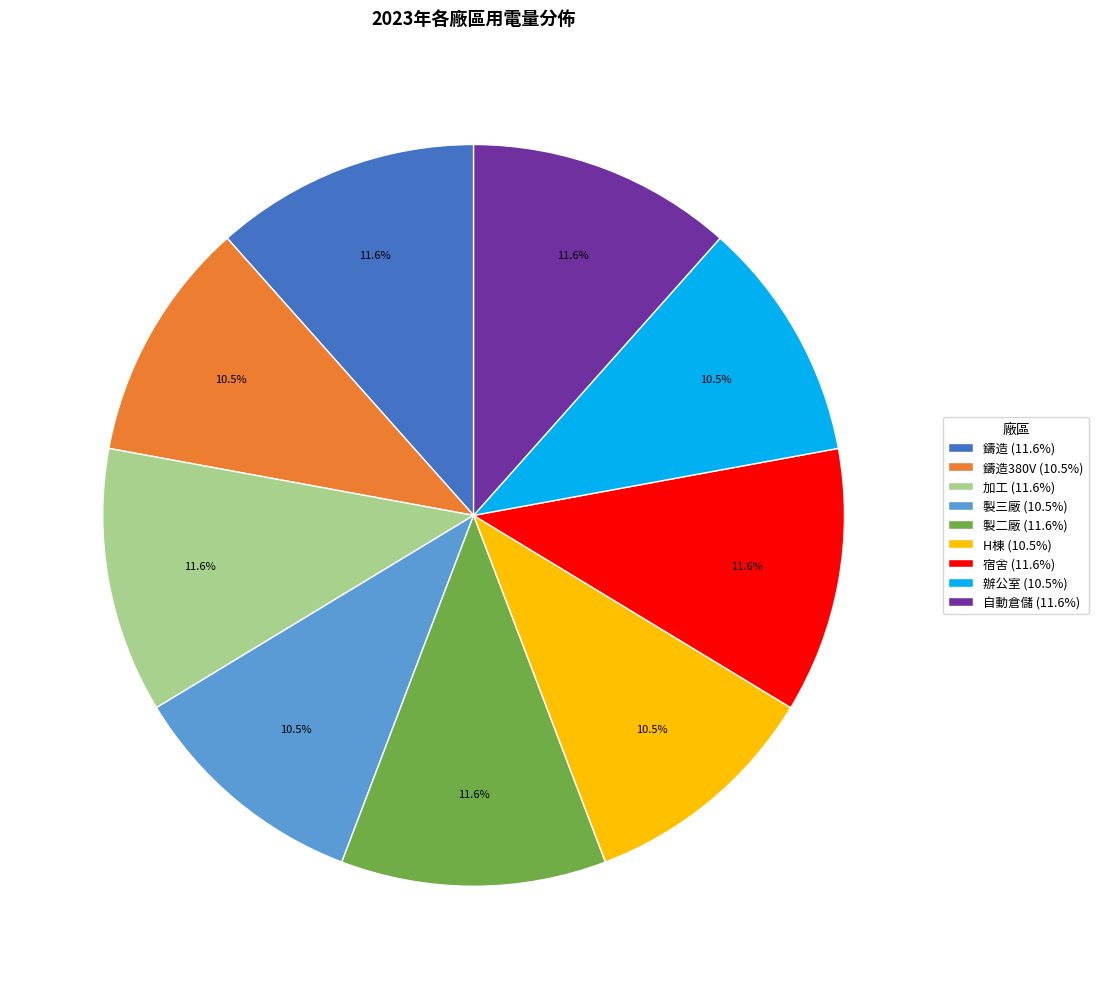

What portion of the pie excludes 鑄造380V (10.5%)?

89.5%